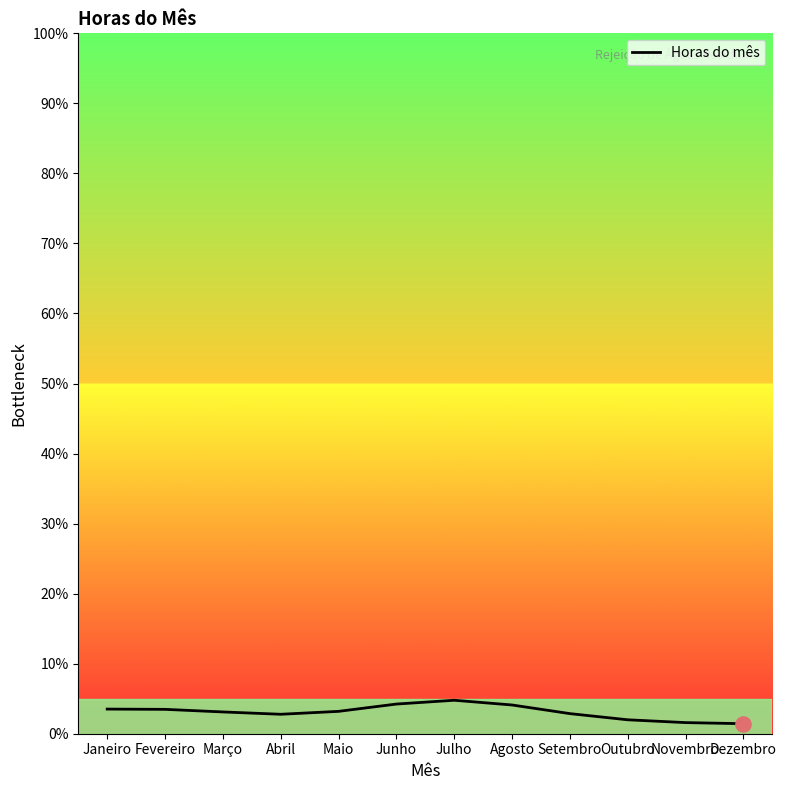

What is the ratio of the value at Fevereiro to the value at Maio?

1.1